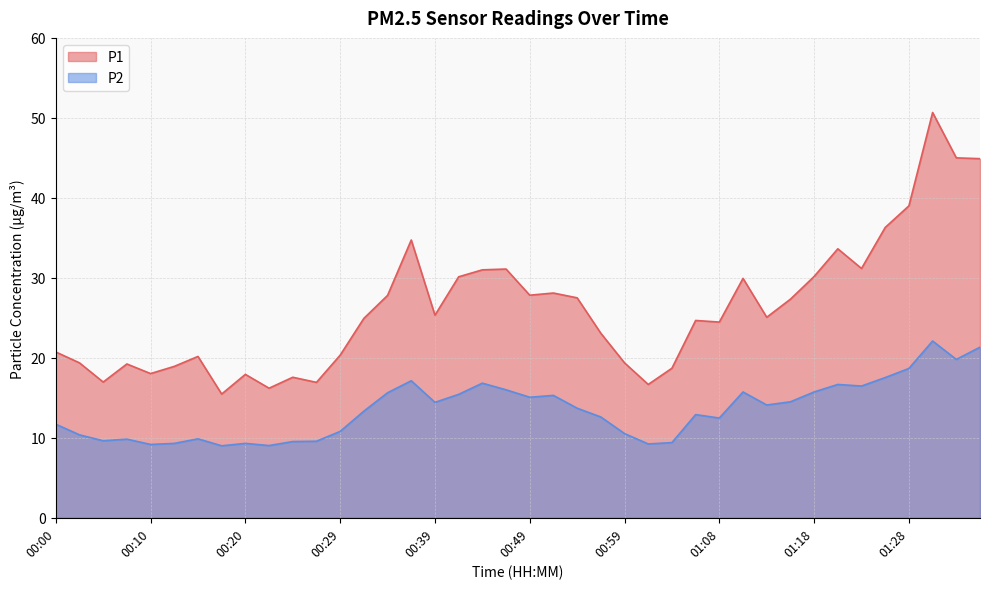

Reading left to right, what are all the values shown in this chart?

P1: 20.7	19.4	17.0	19.2	18.0	18.9	20.2	15.5	17.9	16.2	17.6	16.9	20.3	24.9	27.8	34.7	25.3	30.1	31.0	31.1	27.8	28.1	27.5	23.1	19.4	16.7	18.7	24.7	24.5	29.9	25.1	27.3	30.2	33.6	31.2	36.3	39.0	50.7	45.0	44.9
P2: 11.7	10.4	9.6	9.8	9.2	9.3	9.9	9.0	9.3	9.0	9.5	9.6	10.8	13.3	15.6	17.1	14.4	15.4	16.8	16.0	15.1	15.3	13.7	12.6	10.5	9.2	9.4	12.9	12.5	15.7	14.1	14.5	15.7	16.7	16.5	17.5	18.7	22.1	19.8	21.3